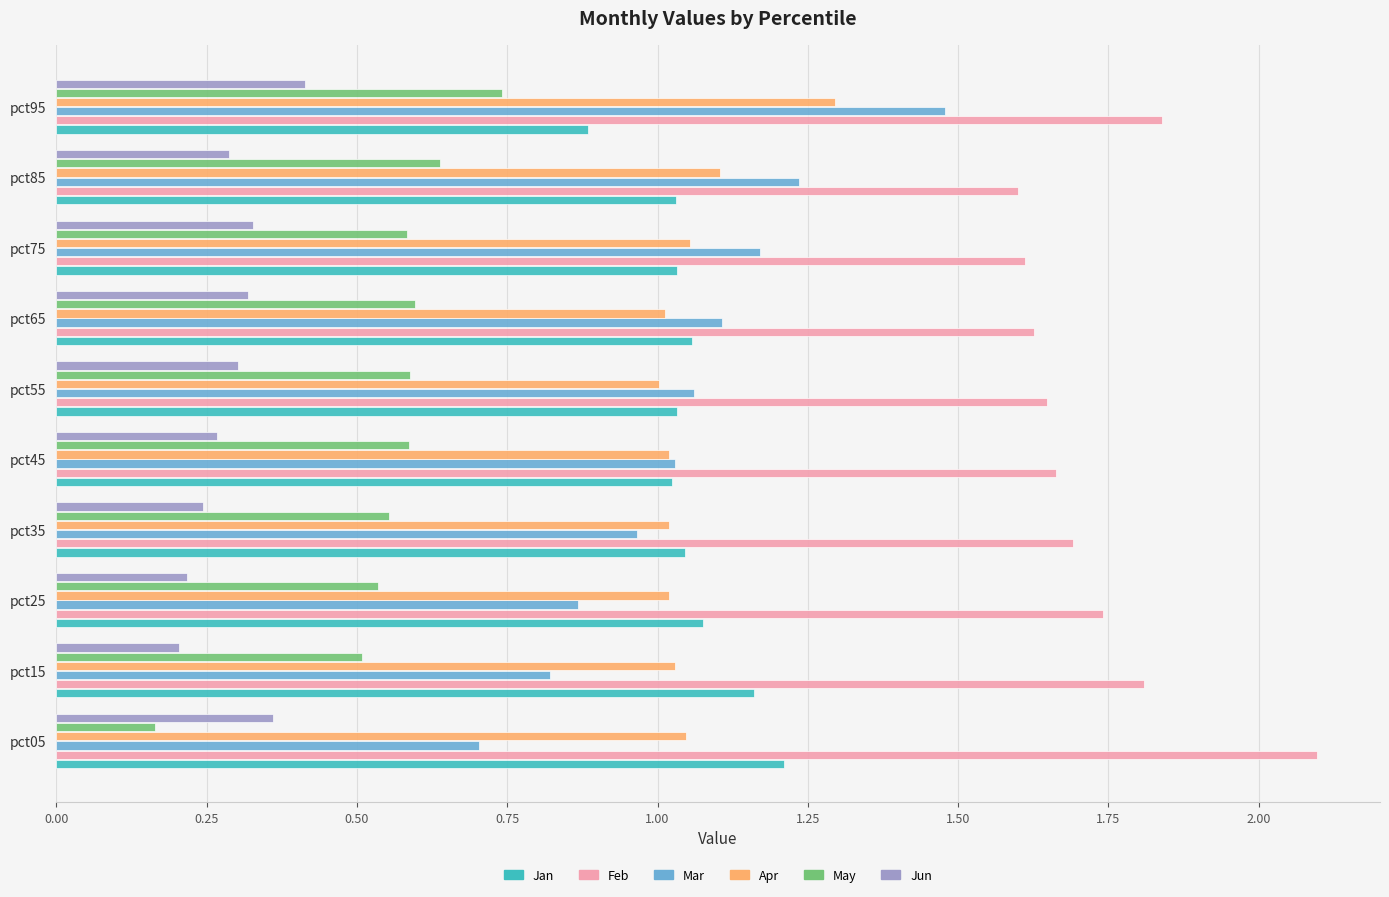

What is the difference between the highest and lowest values at pct05?

1.9